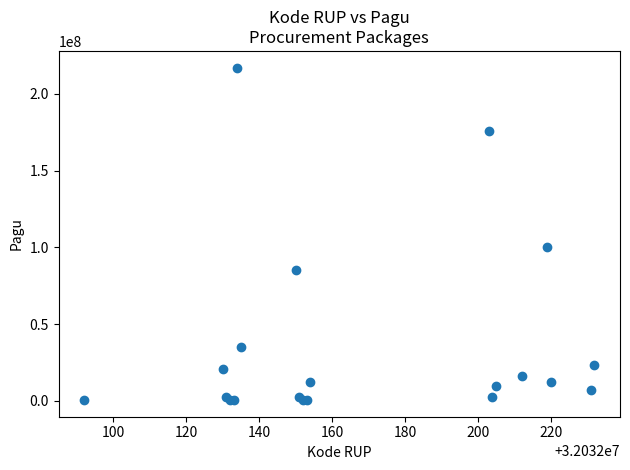

What Y value in the scatter plot is closest to 108800000?

99958000